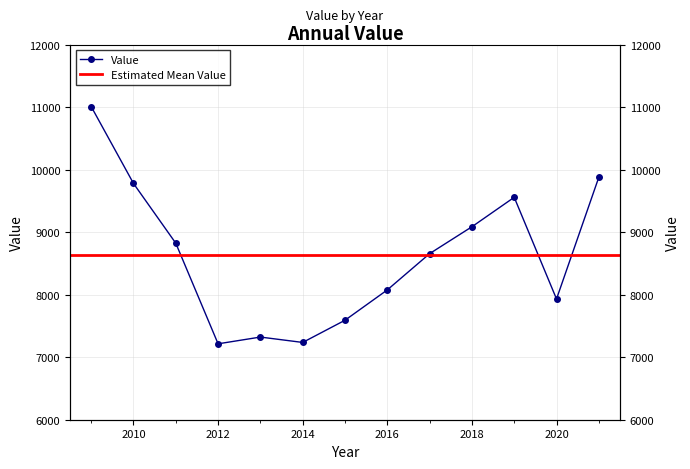

How many series are shown in this chart?

1